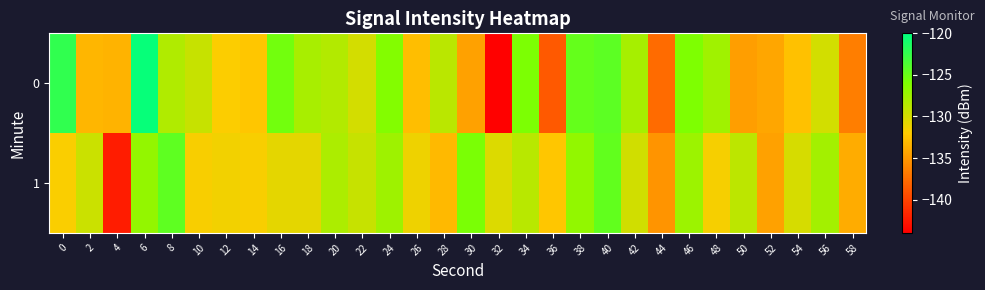

List the series in order of their overall mean, highest first.

1, 0